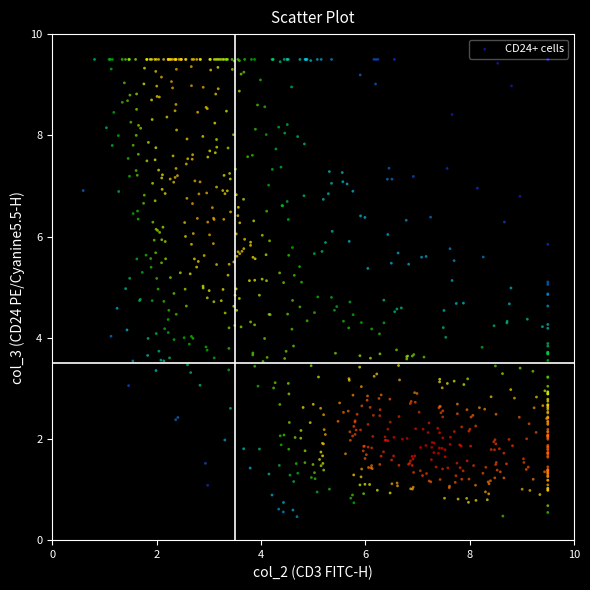

What is the range of Y values (max minus min)?

9.0